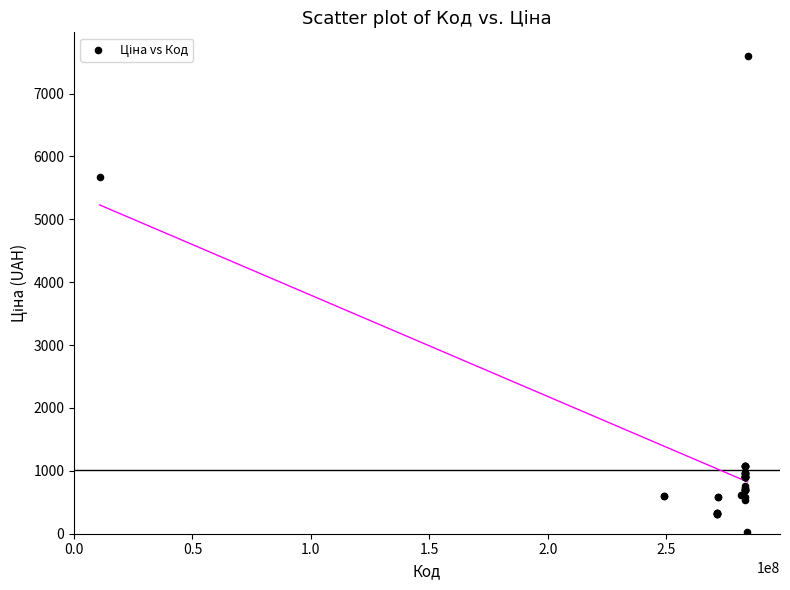

What Y value in the scatter plot is closest to 3814?

5673.8